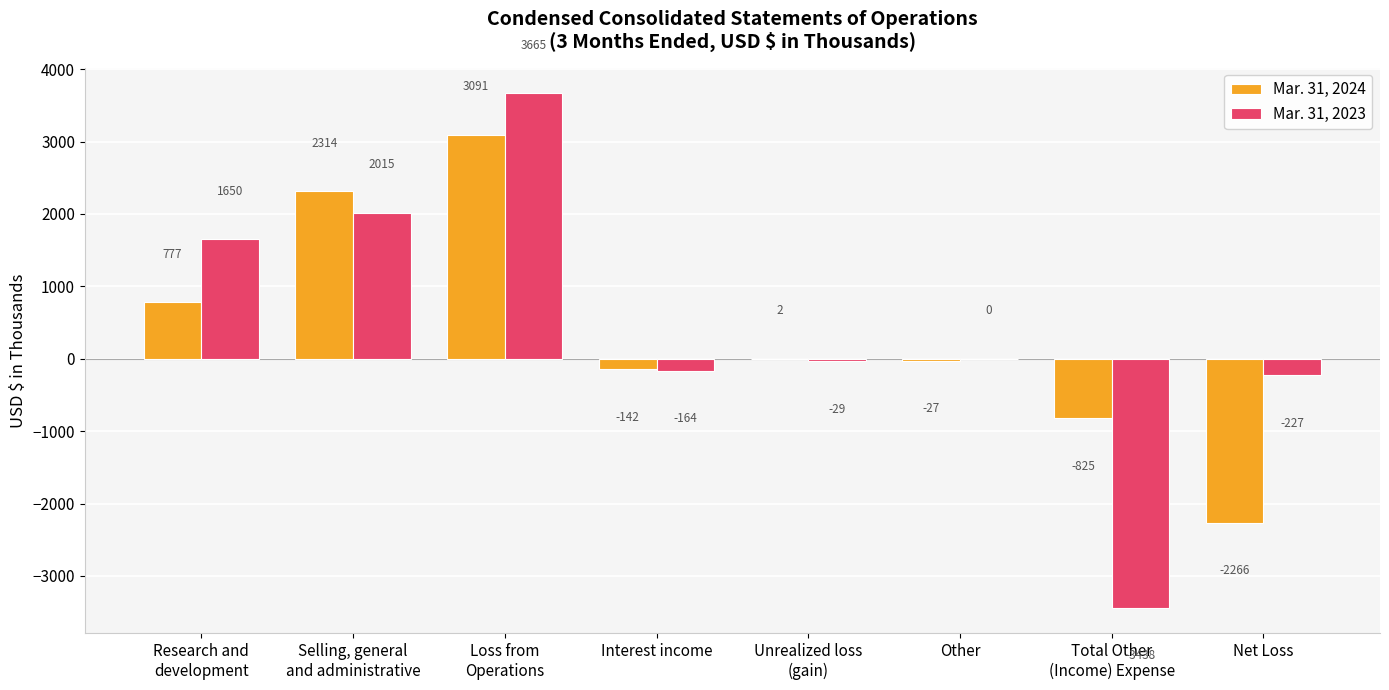

Are the bars grouped side by side (vs. stacked)?

Yes